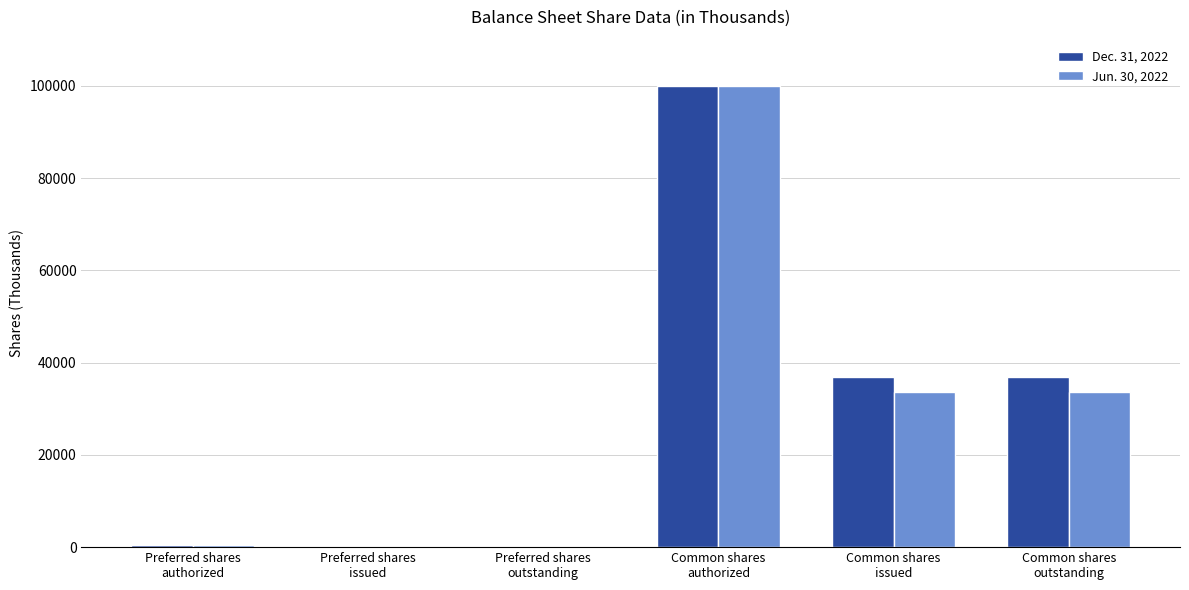

What is the total value across all series at Common shares
issued?

70409